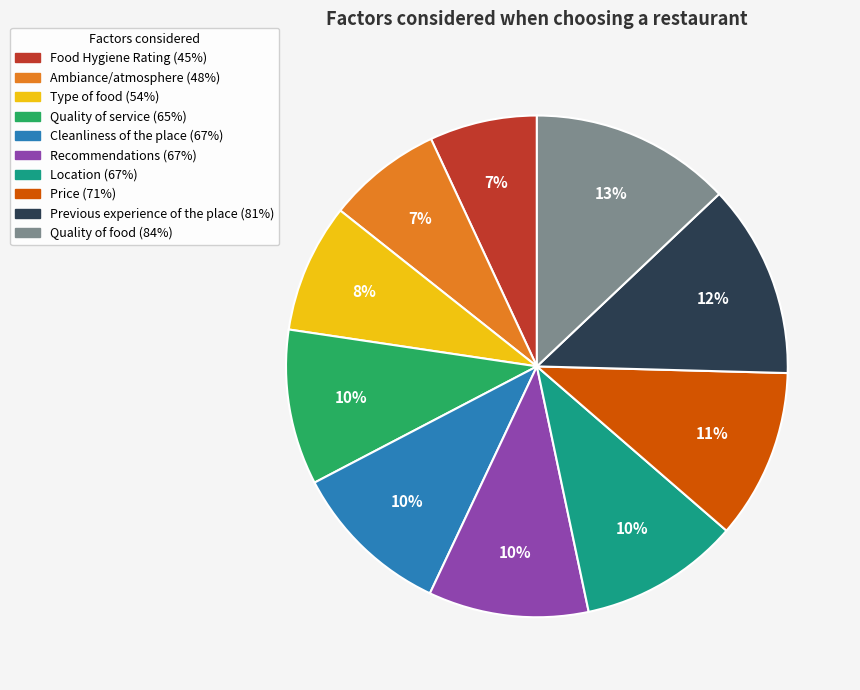

Do Quality of service and Recommendations together represent more than half of the pie?

No